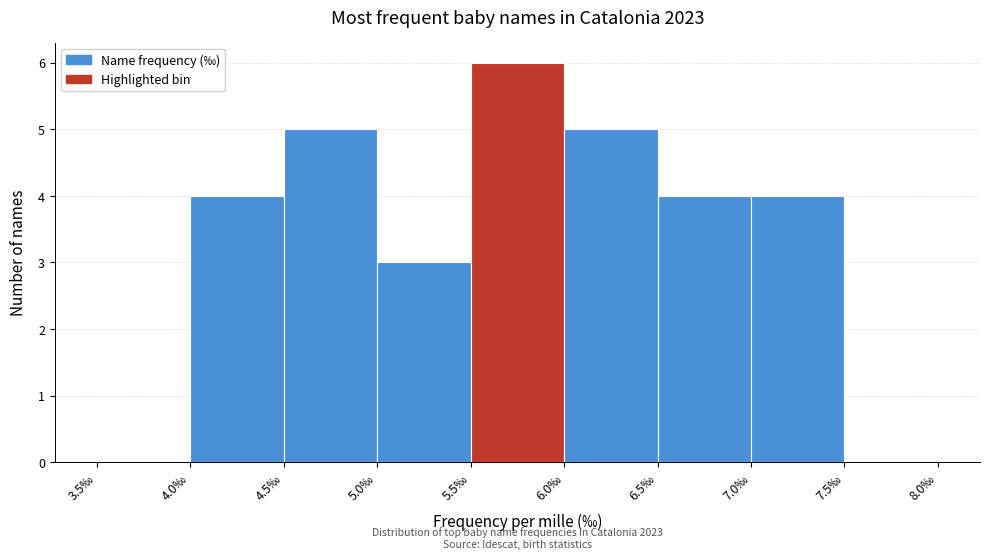

Over which range of the x-axis is the bar tallest?

5.5 to 6.0